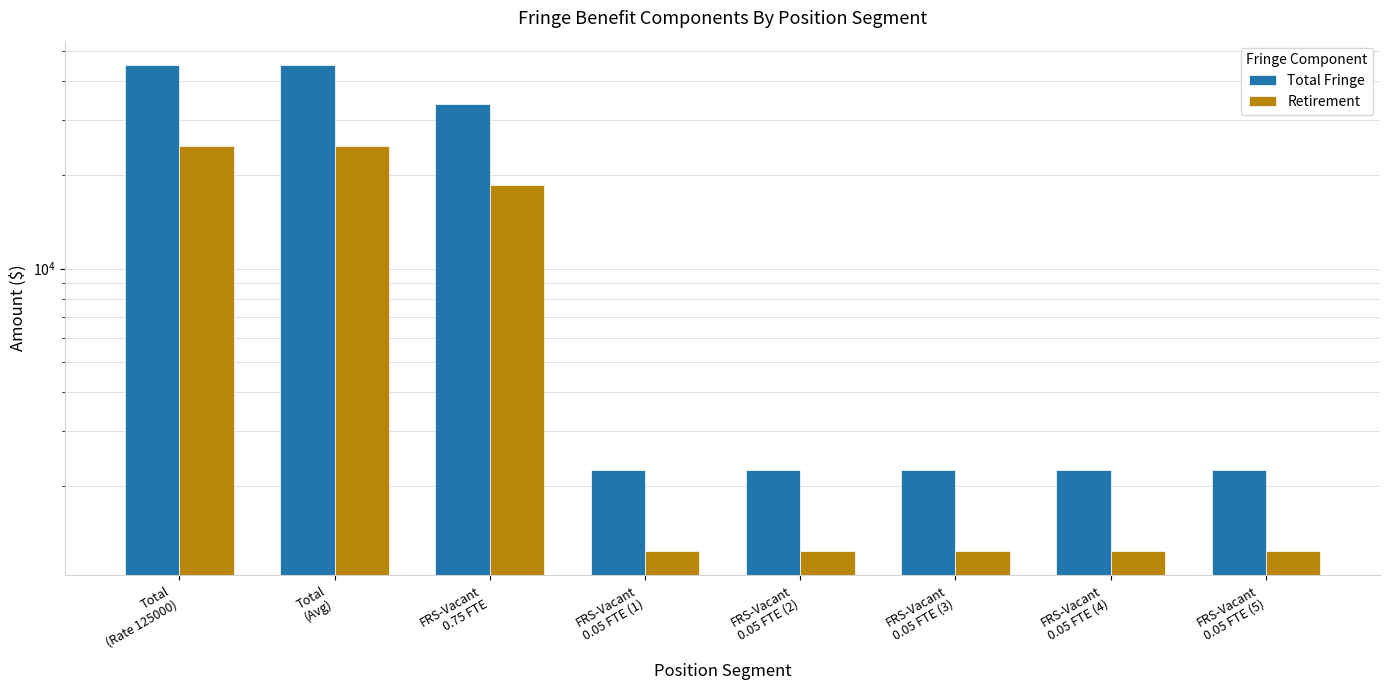

How many bars are there in each group?

2